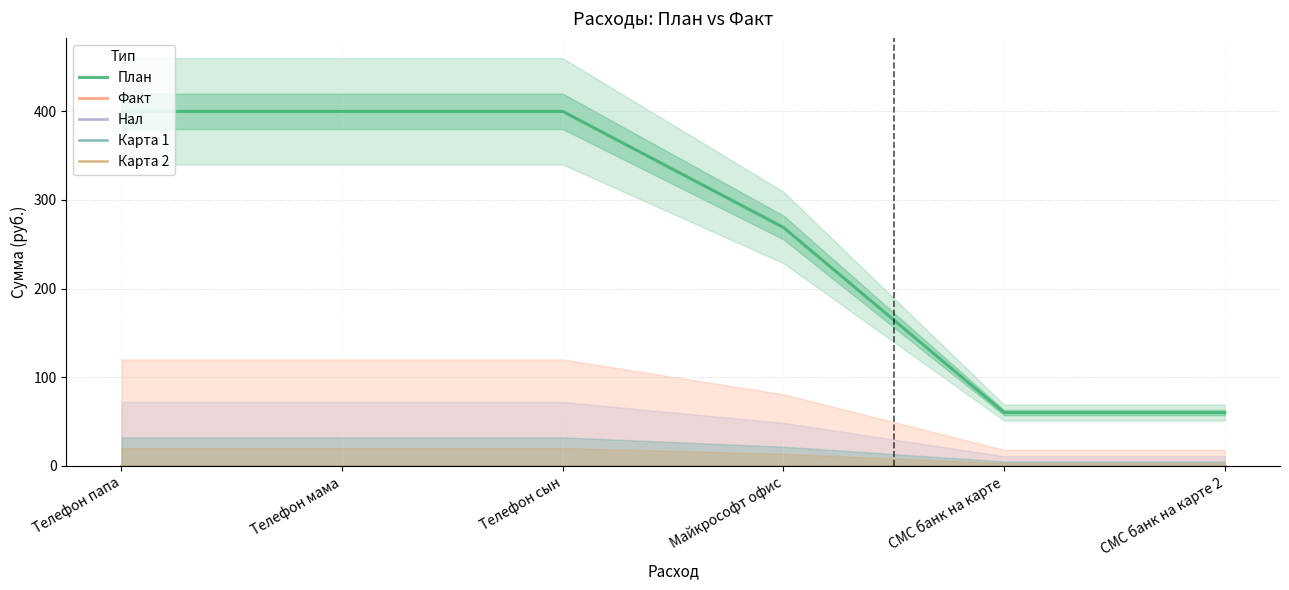

What position from the left is Майкрософт офис?

4